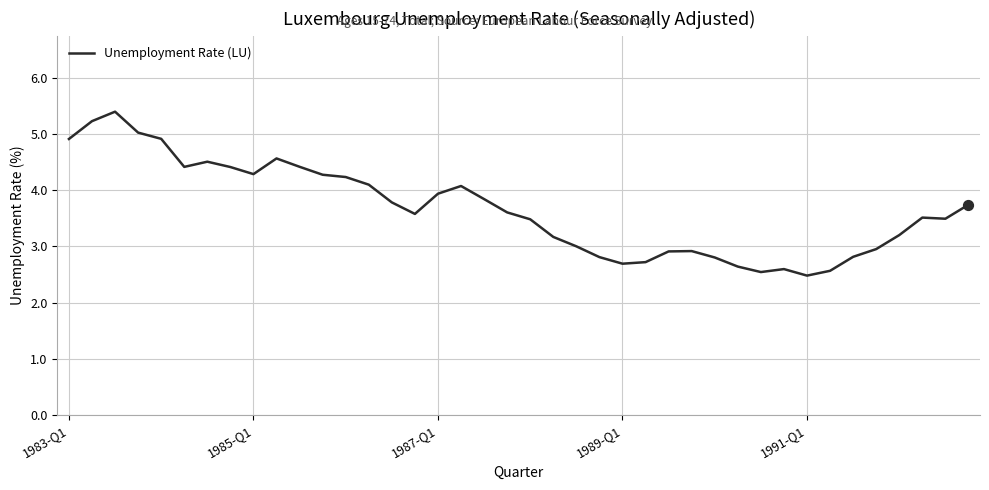

What is the smallest value displayed?

2.5